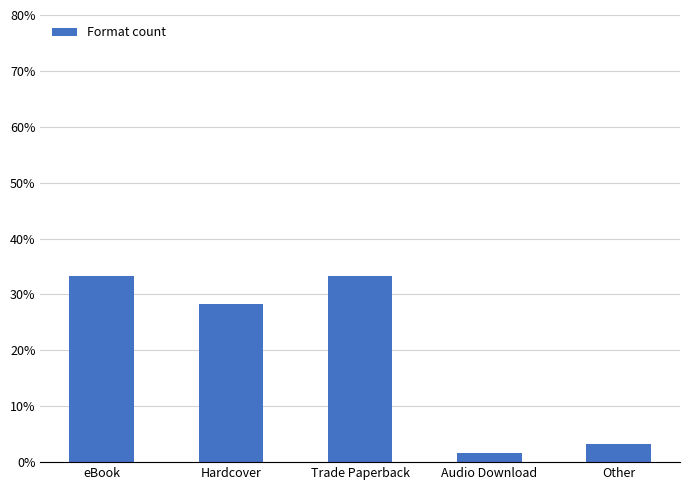

True or false: the data shows 0.3 at Trade Paperback.

True